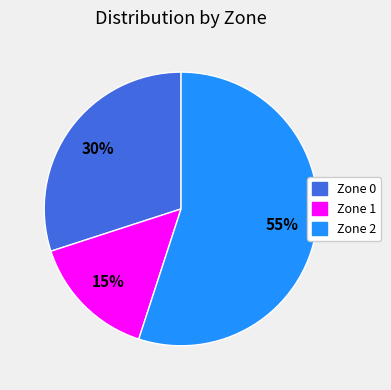

What is the smallest slice in the pie chart?

Zone 1